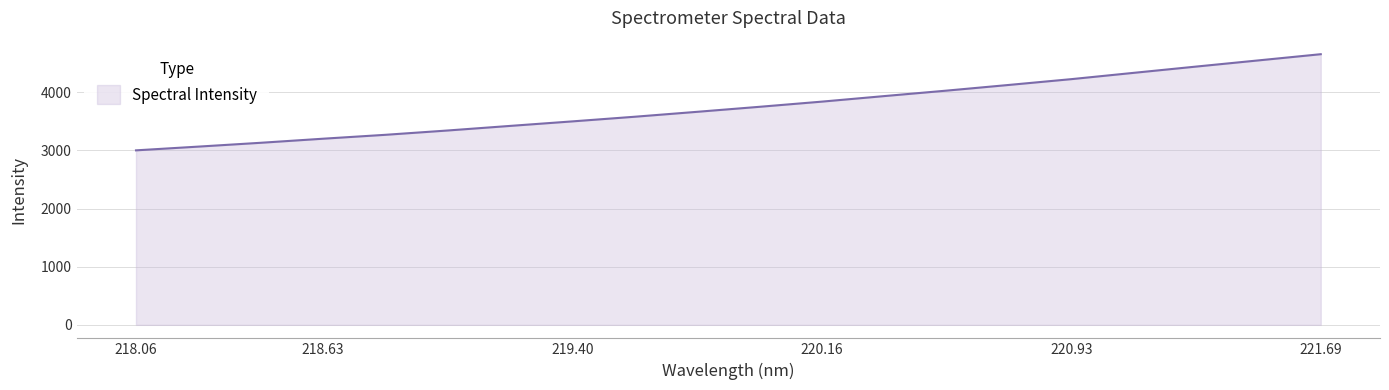

How many lines are shown in the chart?

1